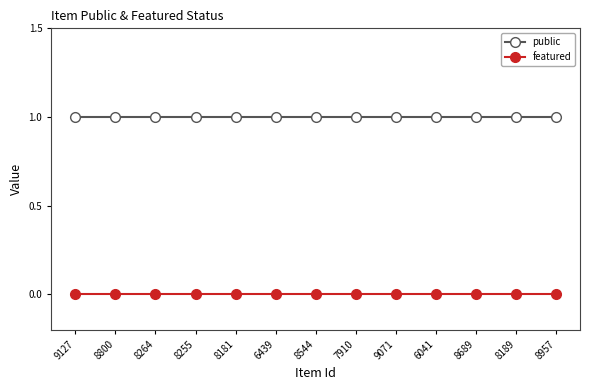

The value of featured at 9071 is 0. True or false?

True